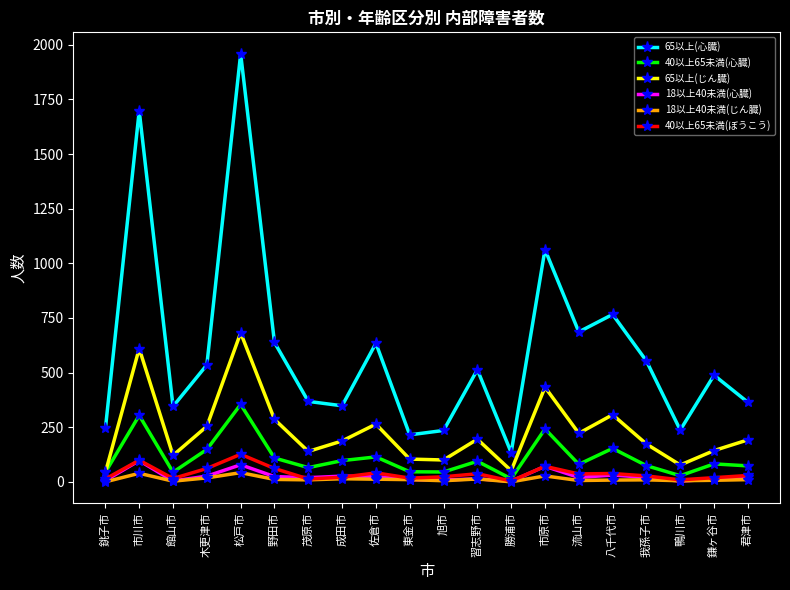

The 65以上(心臓) series shows 244 at 銚子市. True or false?

True